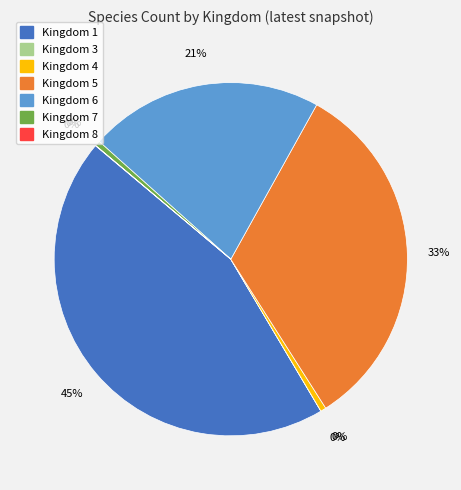

Is there a majority slice in this chart?

No